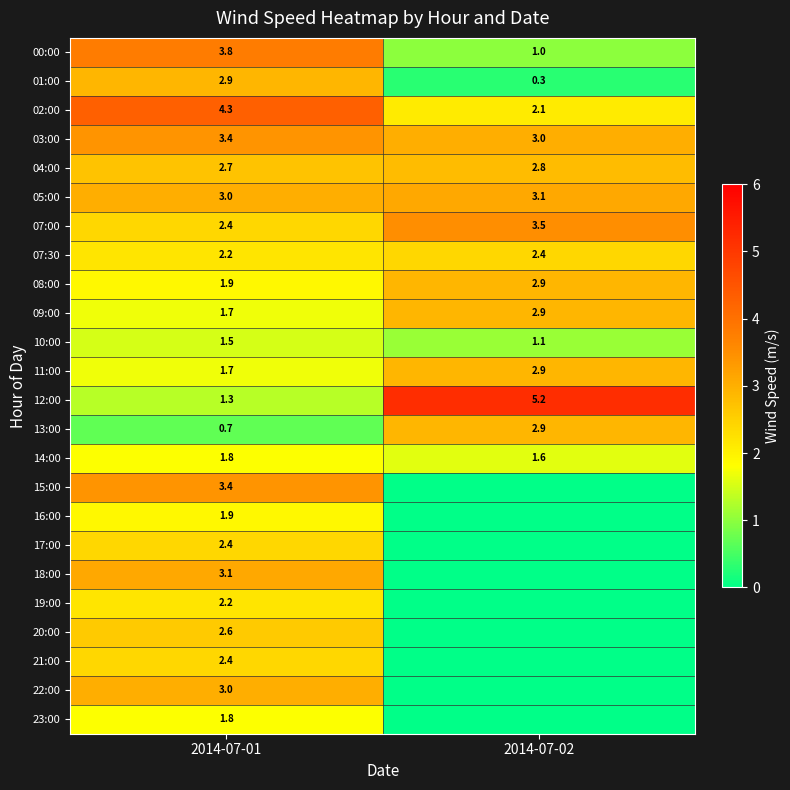

Is it true that 08:00 equals 2.8 at 2014-07-01?

False